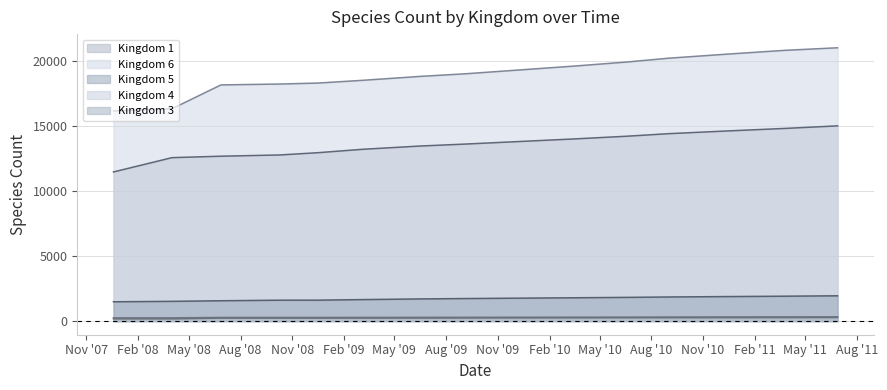

What is the average value of the kingdom_4 series?

290